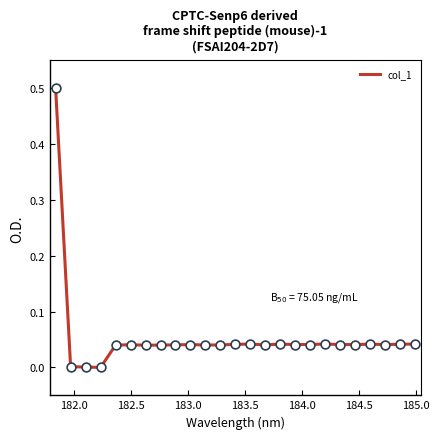

What is the greatest value displayed?

0.5